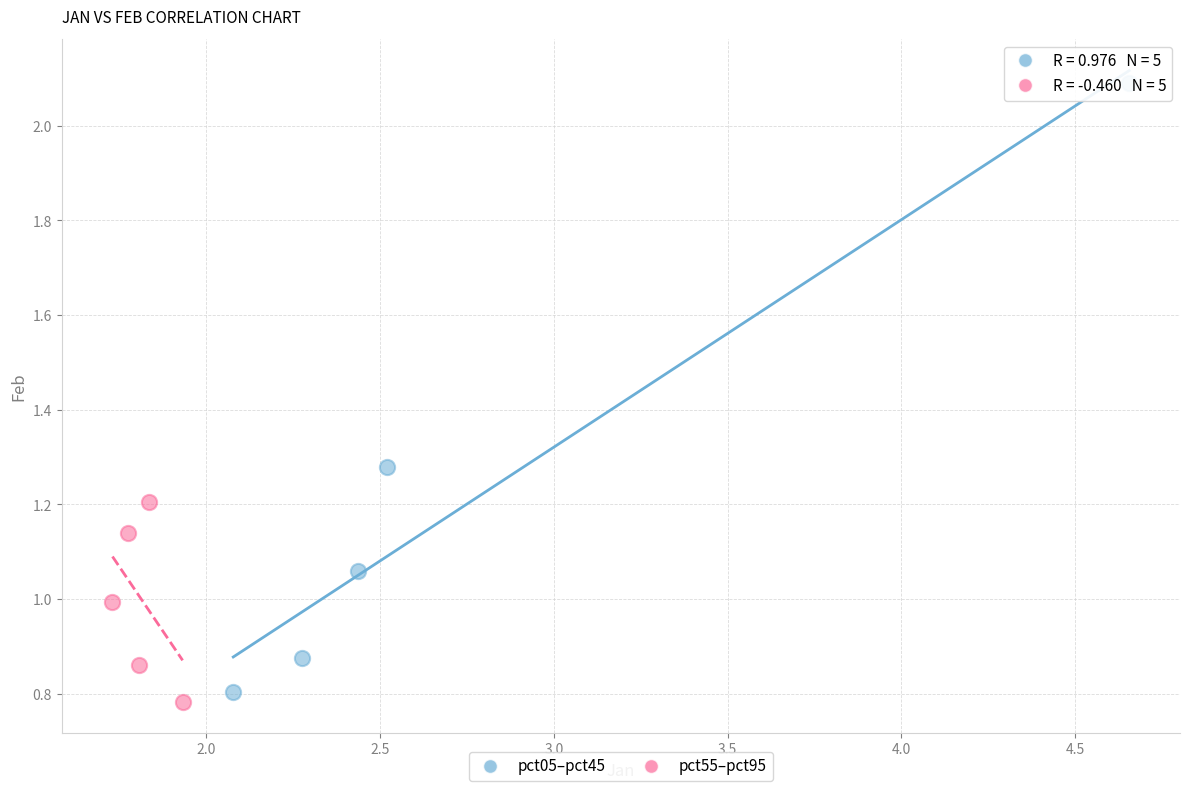

Which series contains the highest Y value?

pct05–pct45